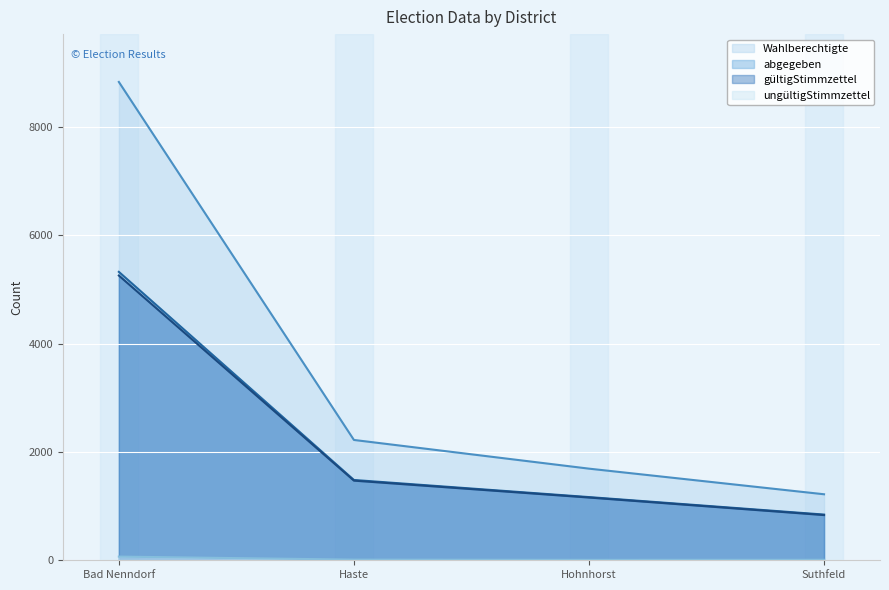

Rank the series at Suthfeld from lowest to highest value.

ungültigStimmzettel, gültigStimmzettel, abgegeben, Wahlberechtigte